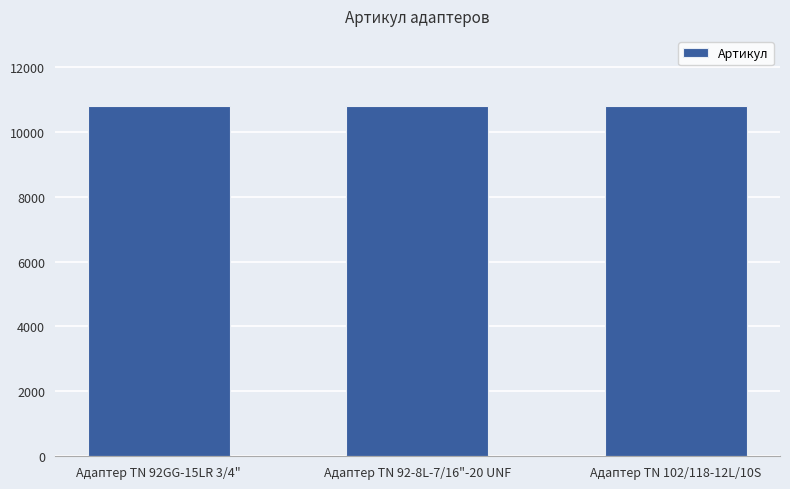

What is the difference between the maximum and minimum values?

2